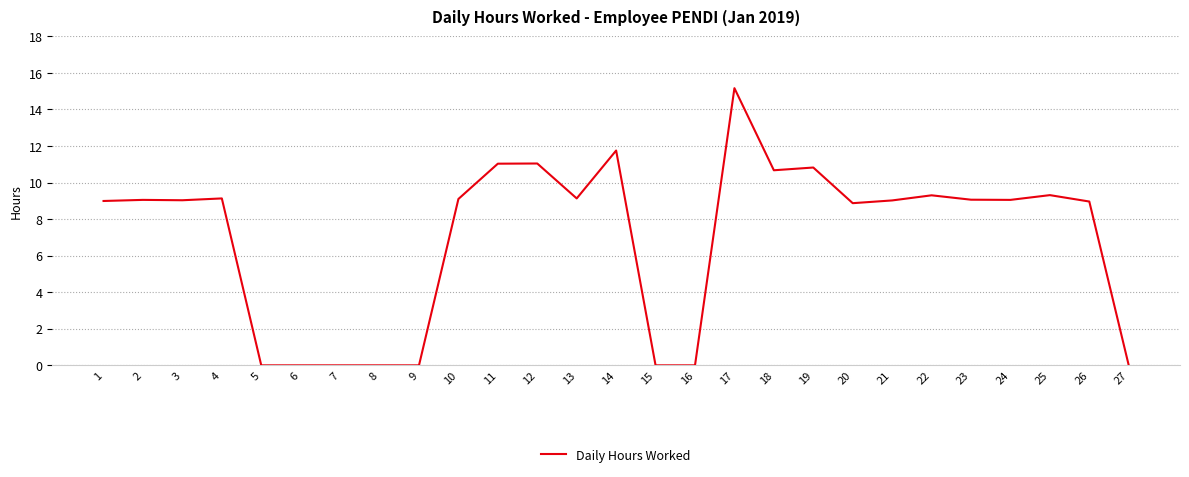

What is the change in value from 9 to 13?

+9.1